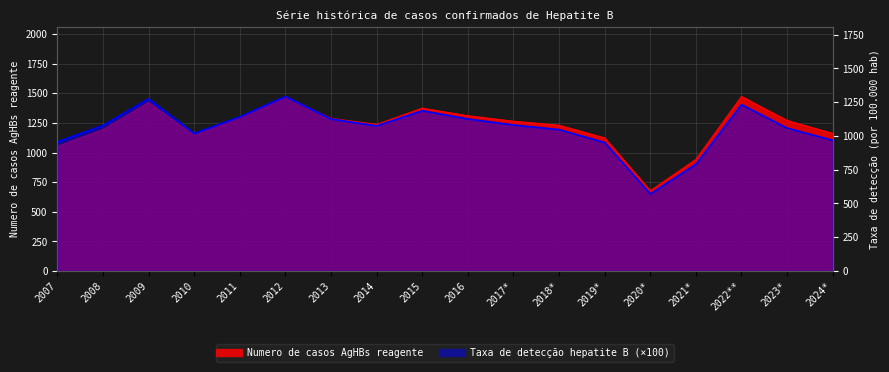

True or false: Taxa de detecção hepatite B has a value of 1140.3 at 2011.

True